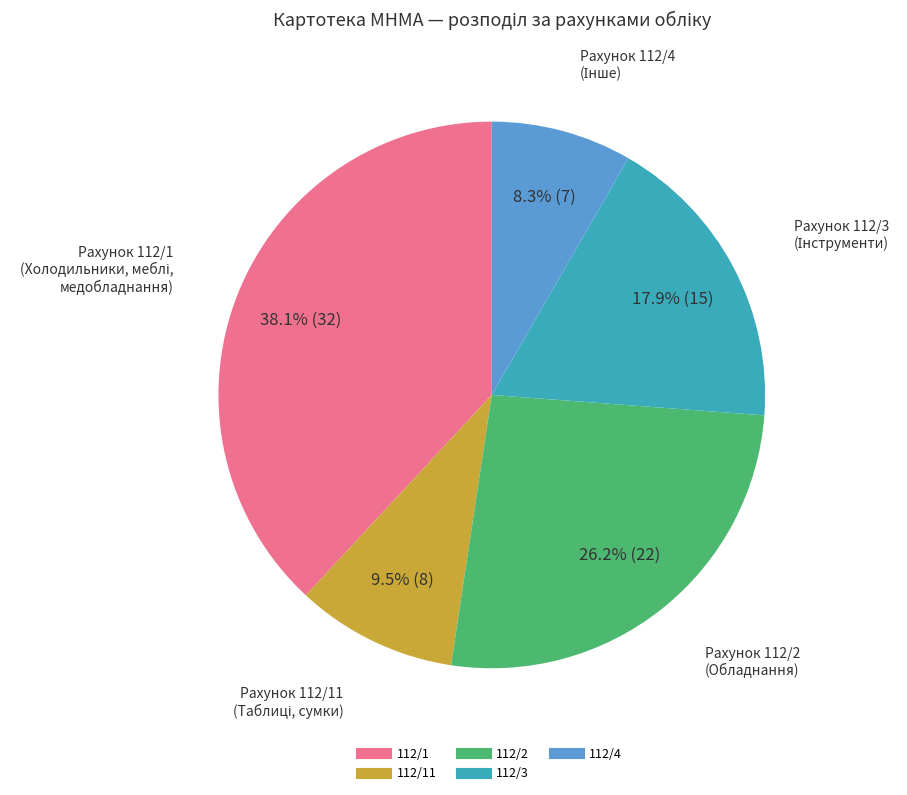

Is there a majority slice in this chart?

No